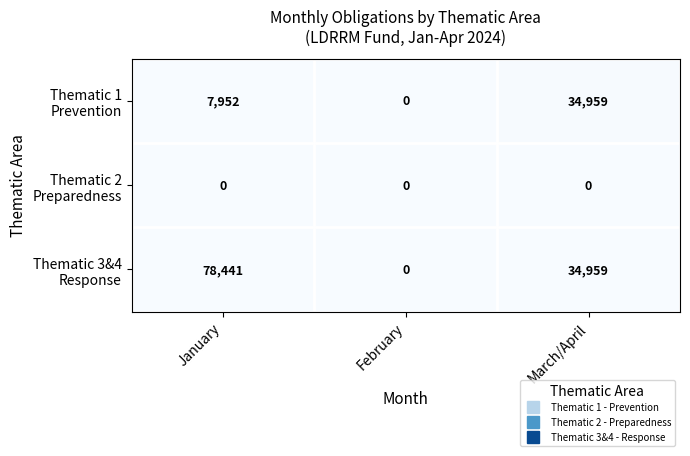

What is the greatest value displayed?

78441